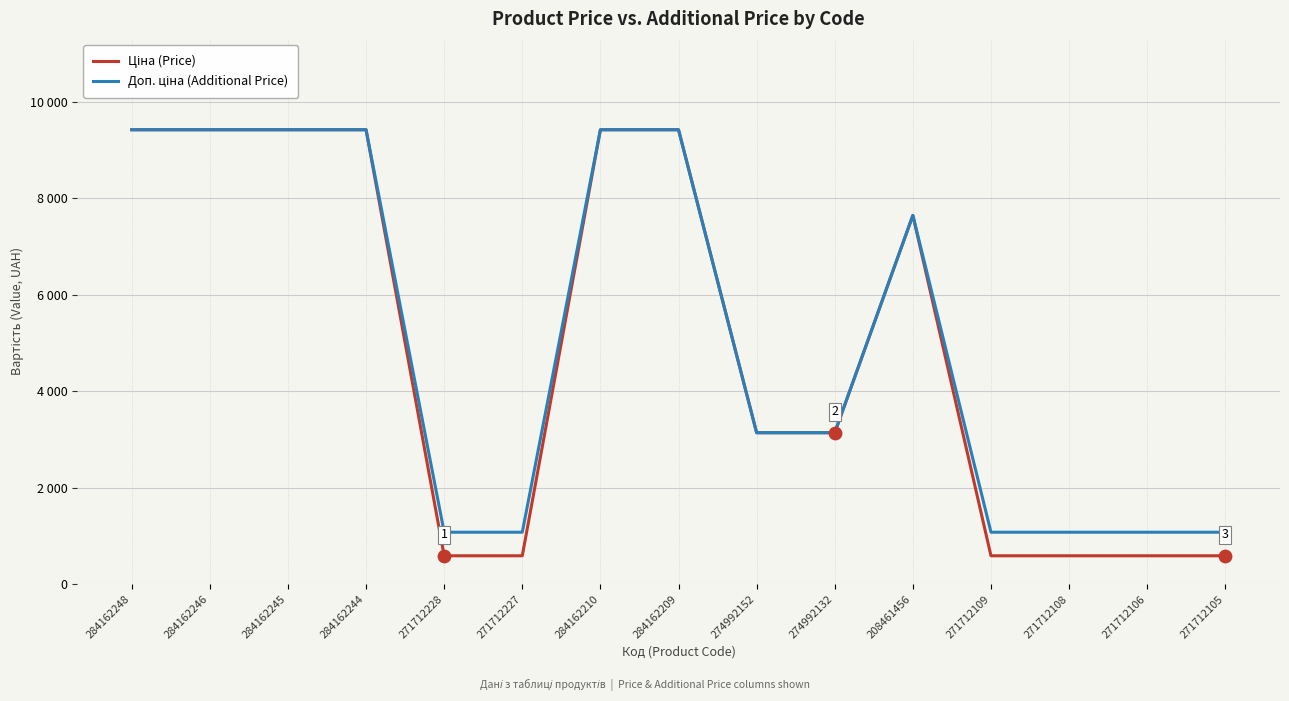

Is this an area chart (filled region under the line)?

No